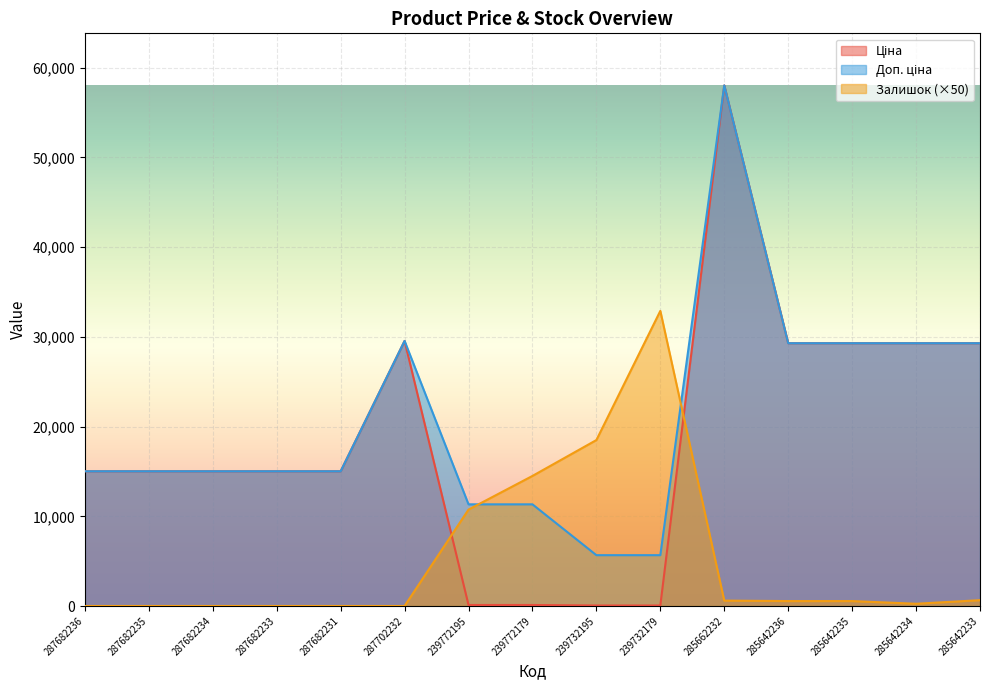

What is the maximum value shown in the chart?

58037.0